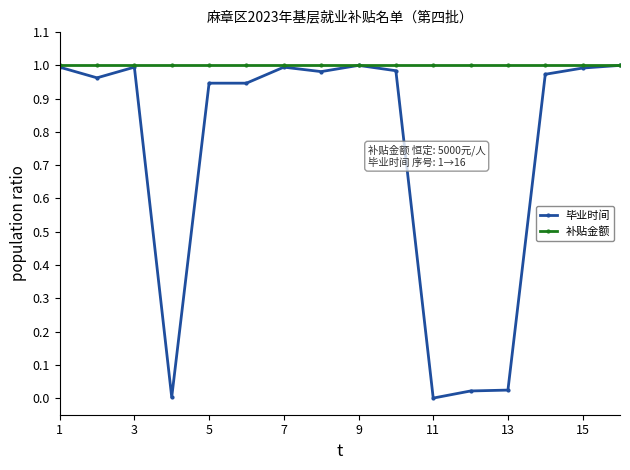

Rank the series by their average value, from highest to lowest.

补贴金额, 毕业时间